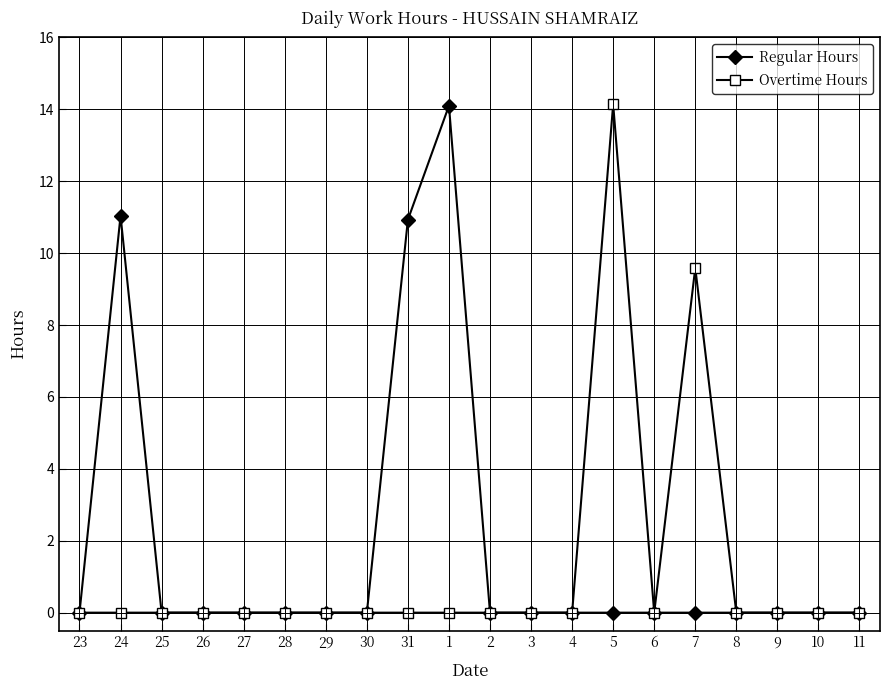

Count the number of categories in the chart.

20